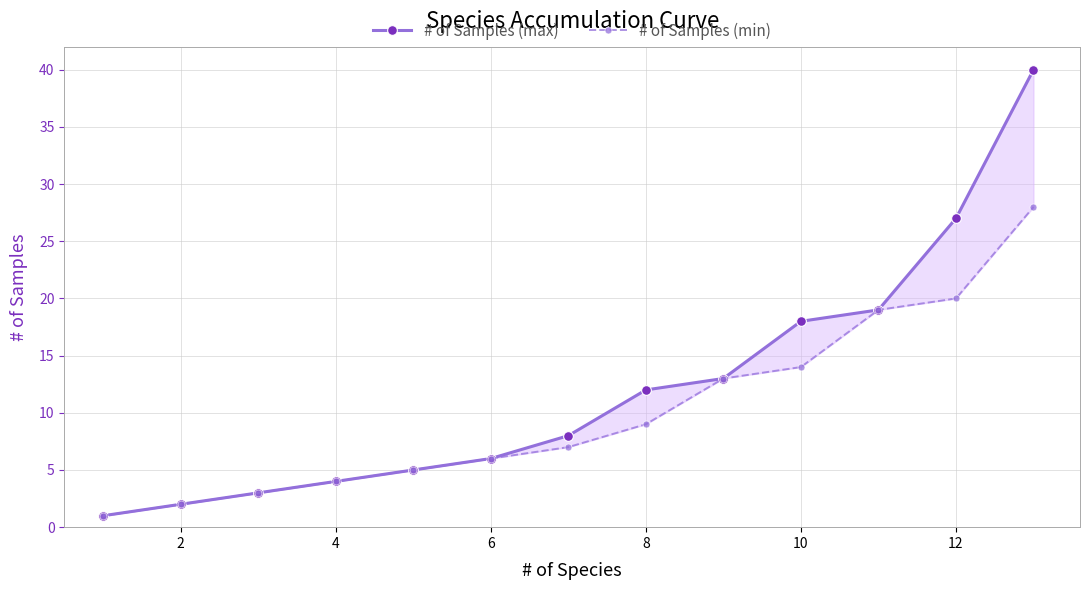

Which series changed the most between 4 and 10?

# of Samples (max)